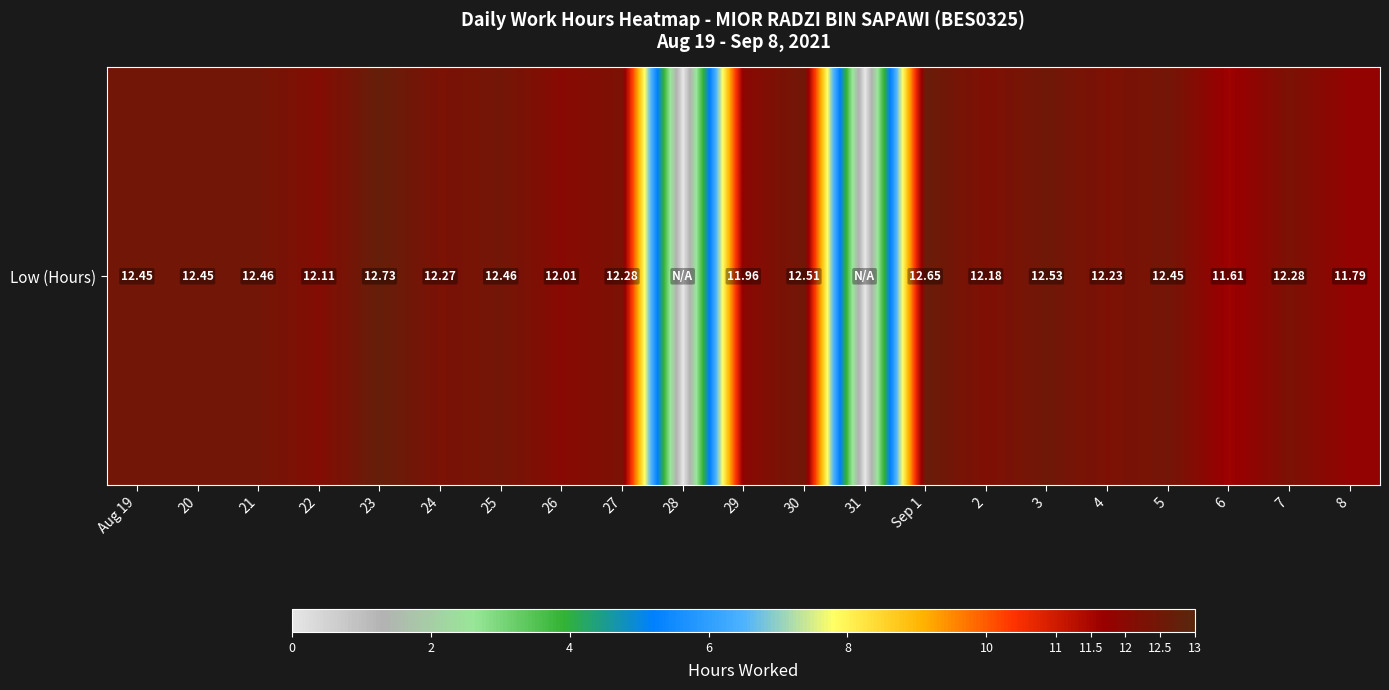

List the labels in order of value, smallest first.

28, 31, 6, 8, 29, 26, 22, 2, 4, 24, 27, 7, Aug 19, 20, 5, 21, 25, 30, 3, Sep 1, 23